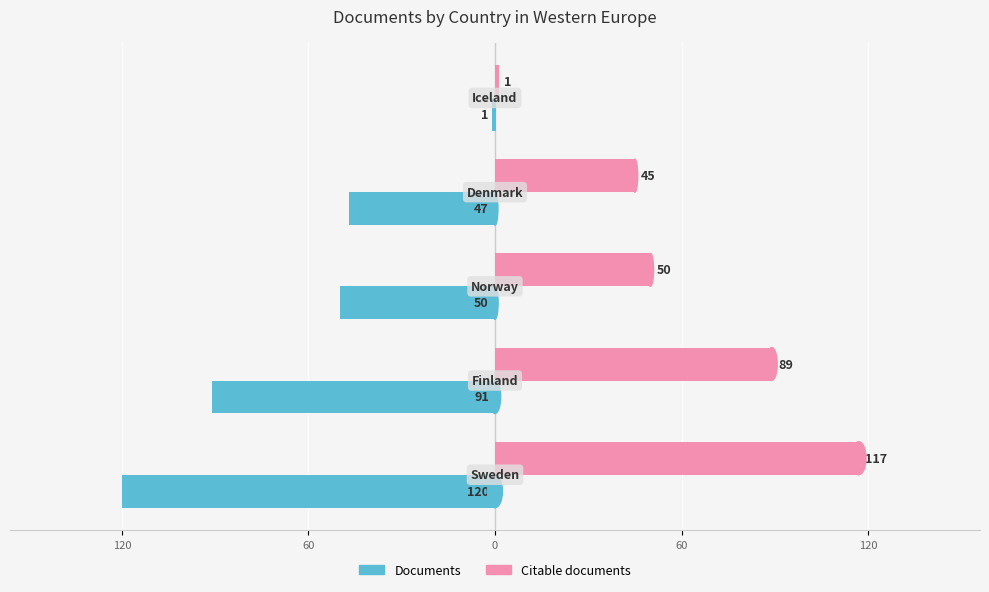

Count the number of data series in this chart.

2